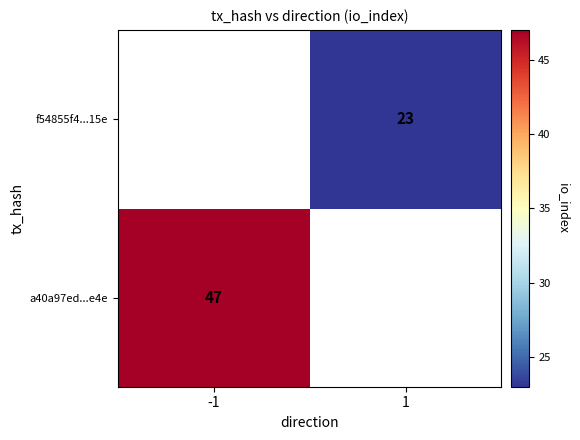

Between 1 and -1, which is larger?

-1